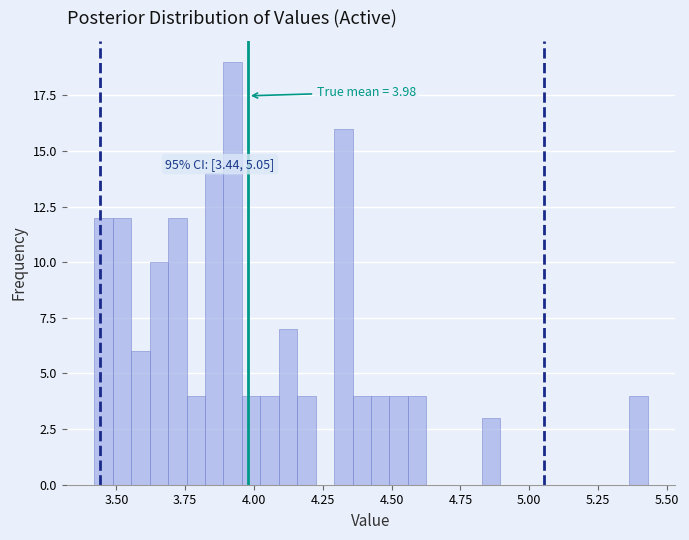

Around what value on the x-axis is the tallest bar? Give the approximate position of its centre, as read against the axis.

3.90